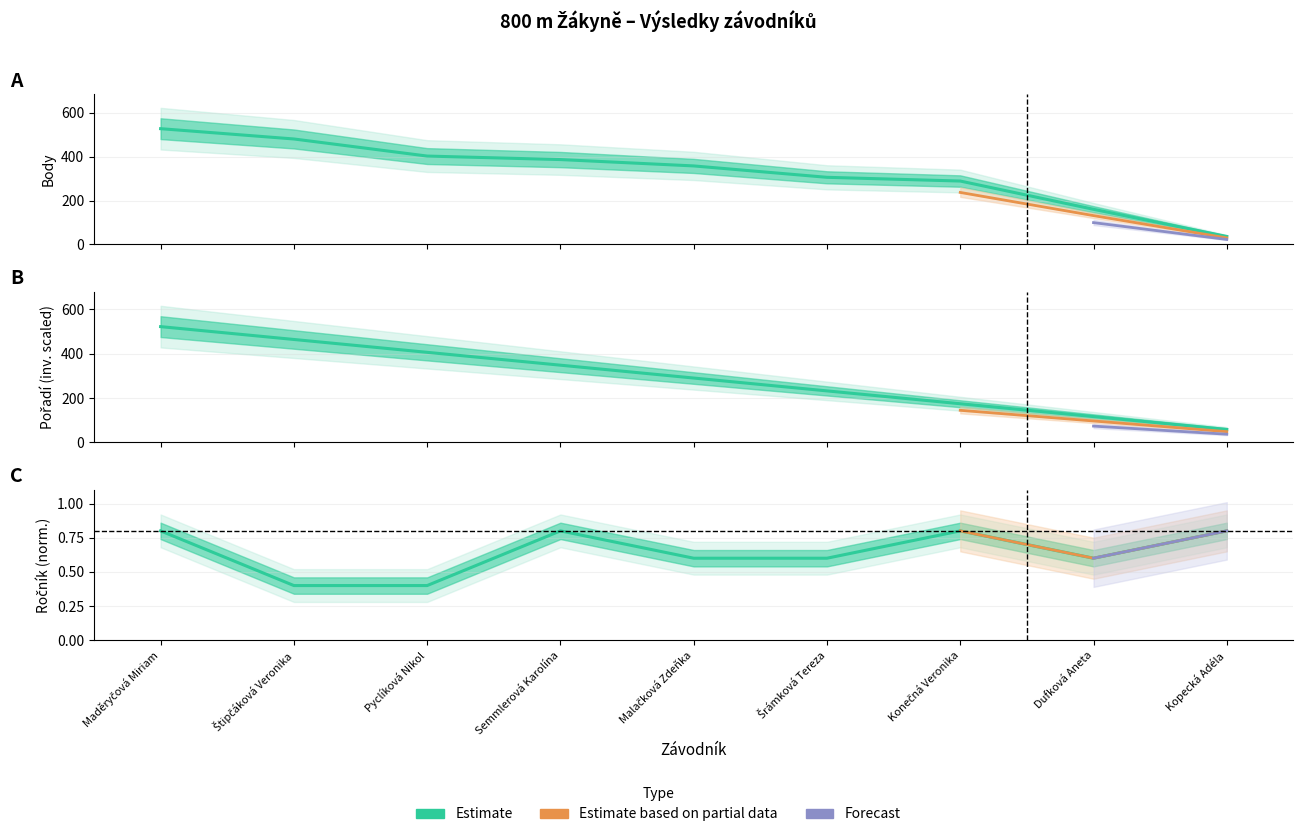

What position from the left is Malačková Zdeňka?

5